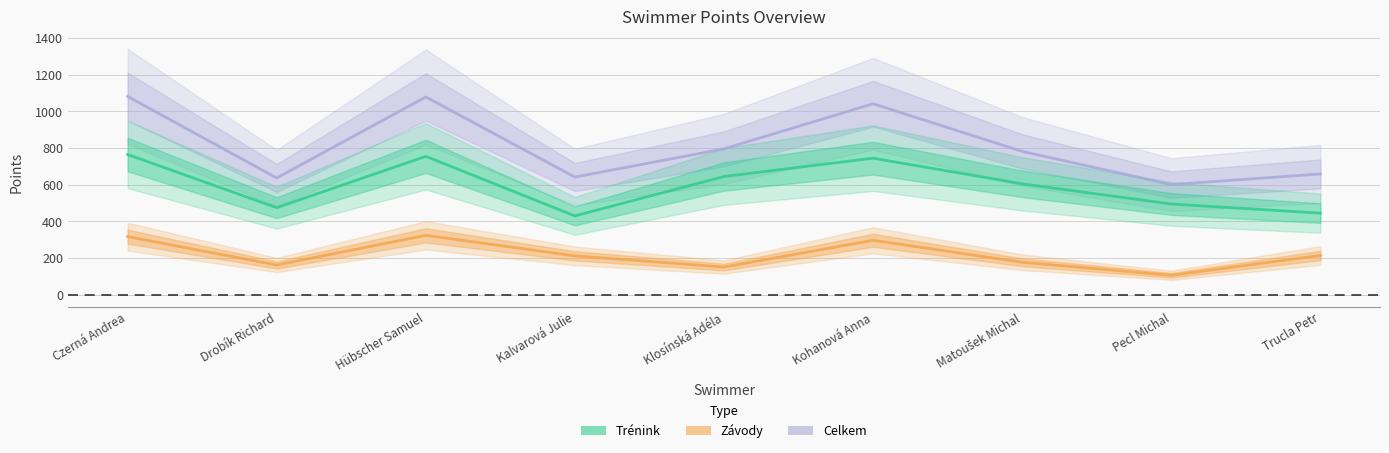

What is the difference between the highest and lowest values at Drobík Richard?

475